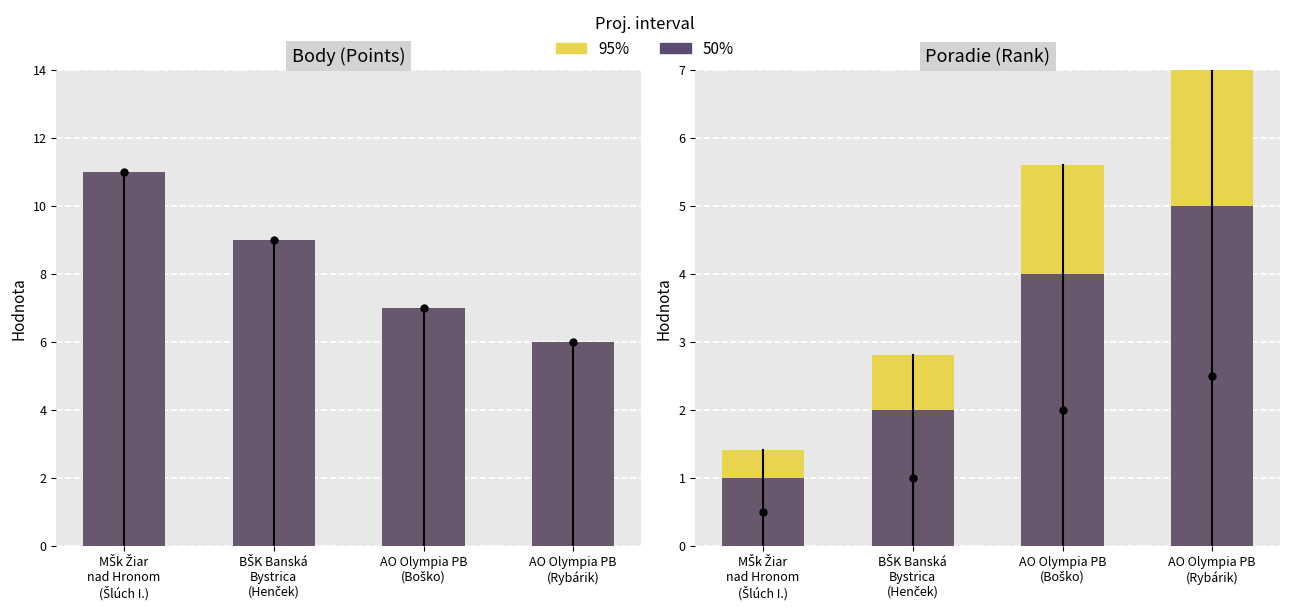

At MŠk Žiar
nad Hronom
(Šlúch I.), list the series in order from largest to smallest.

95%, 50%